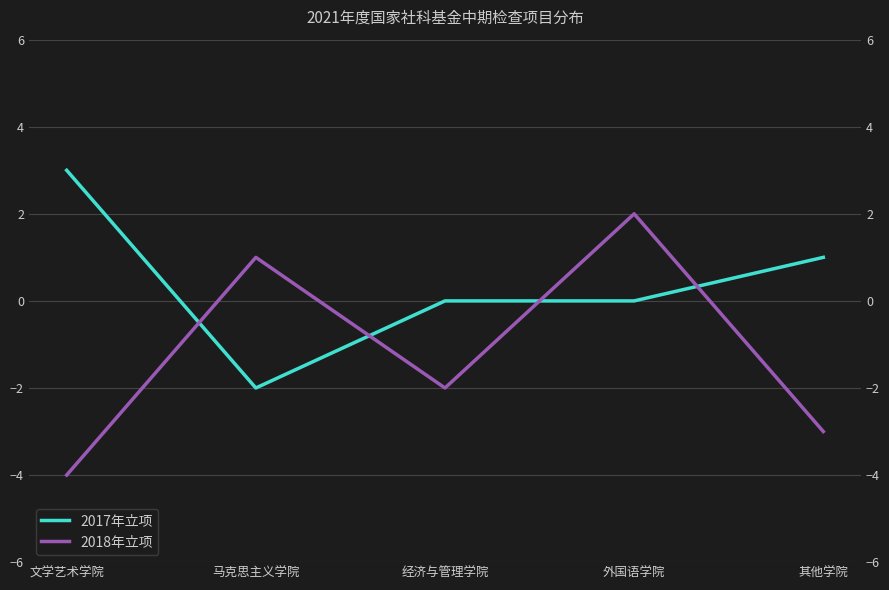

At which category does the chart reach its peak across all series?

文学艺术学院